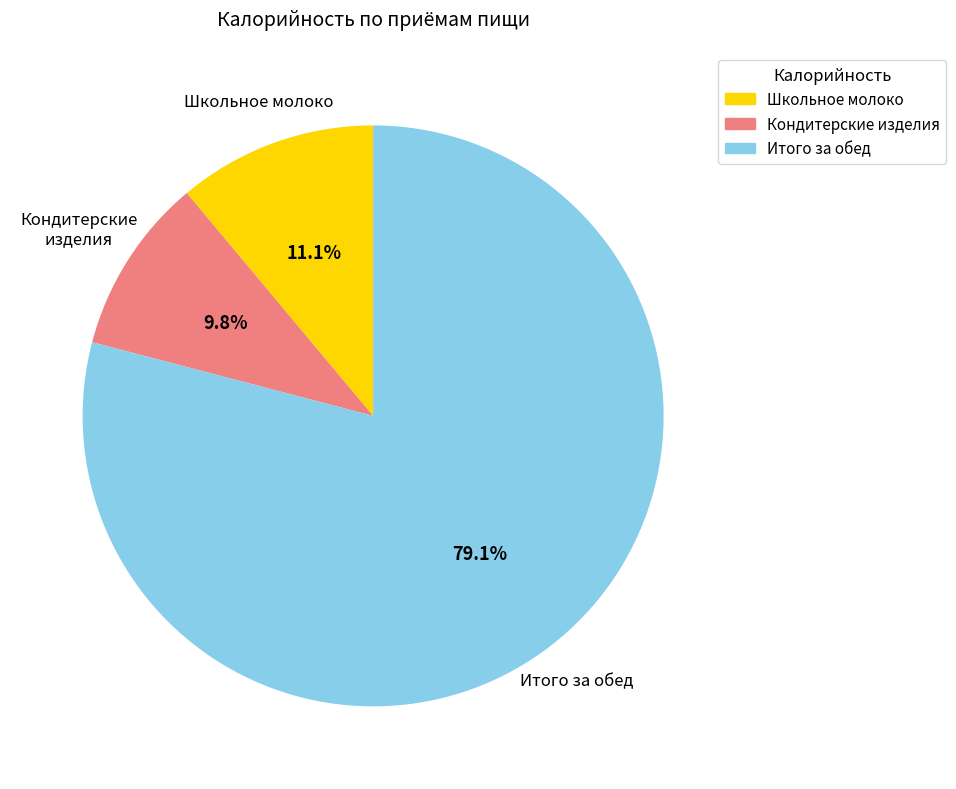

Does any single category account for the majority?

Yes